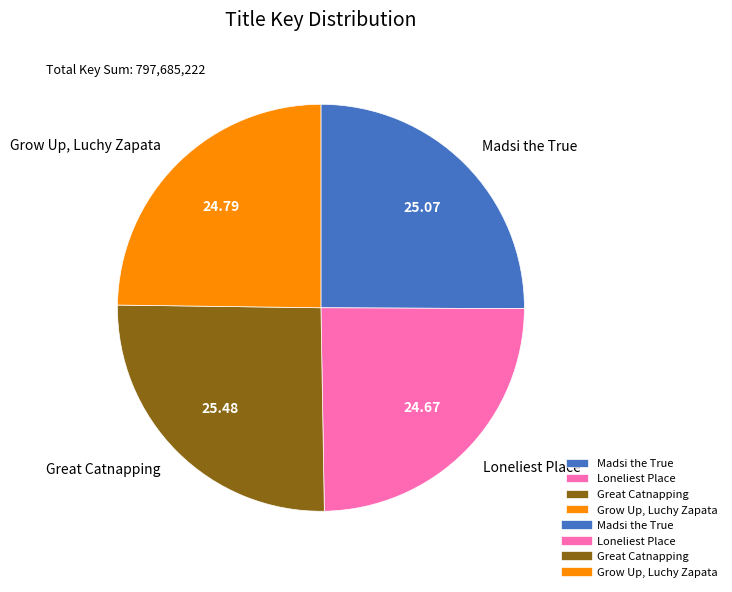

Is there any slice that represents more than half of the pie?

No